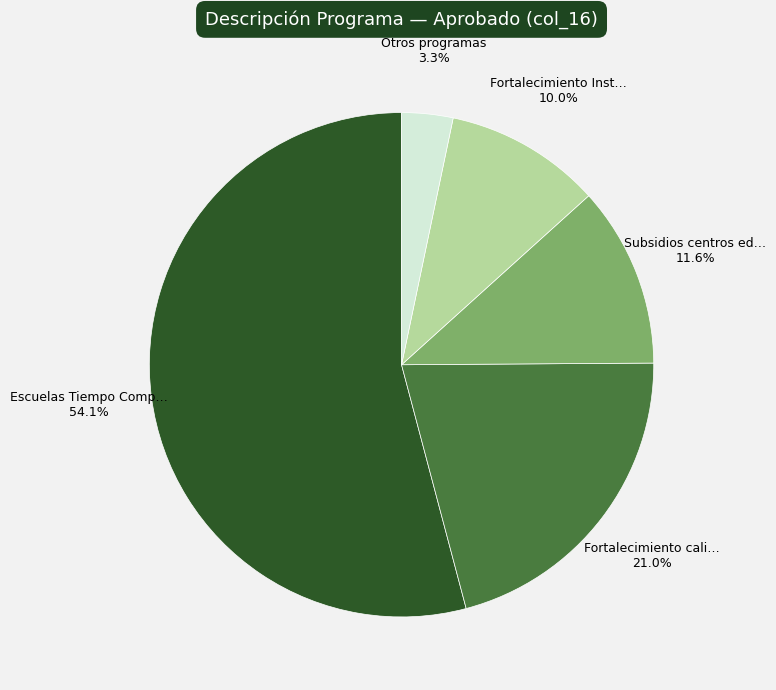

Is there a majority slice in this chart?

Yes